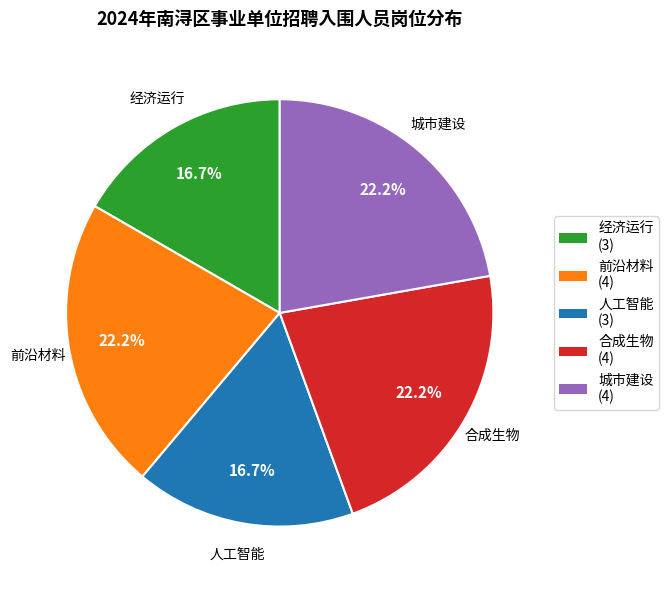

Which has a higher value, 人工智能 or 城市建设?

城市建设